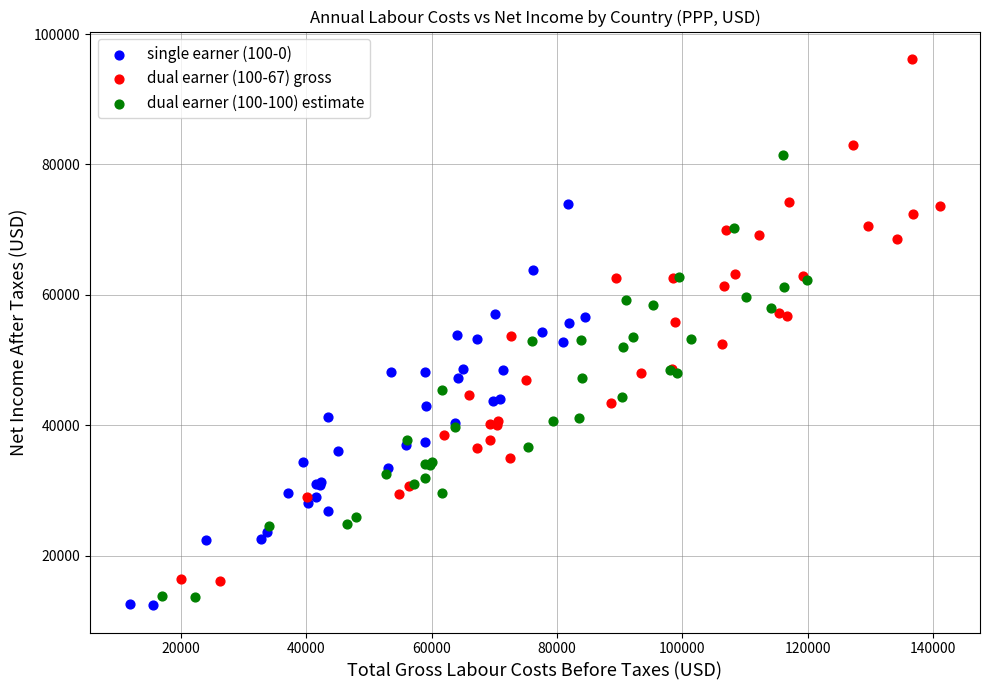

Which series has the widest spread of Y values?

dual earner (100-67) gross